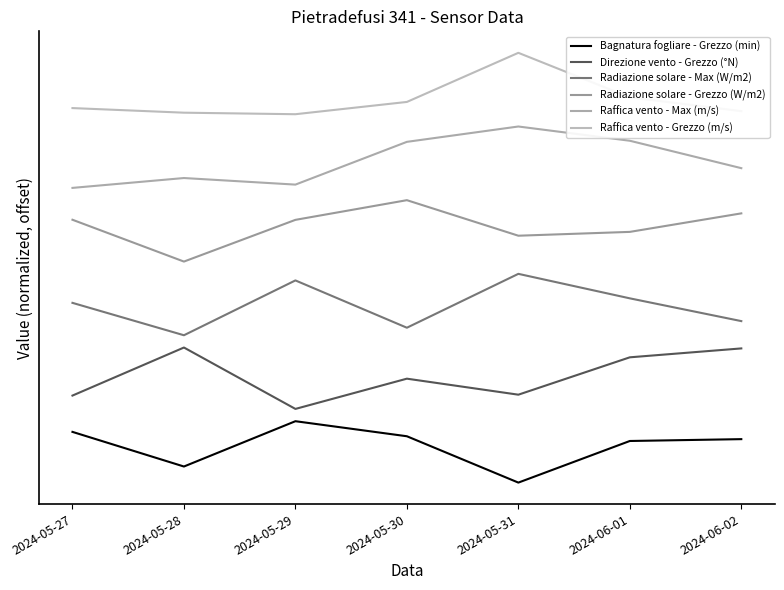

Count the Bagnatura fogliare - Grezzo (min) values in the range 0 to 1.

7